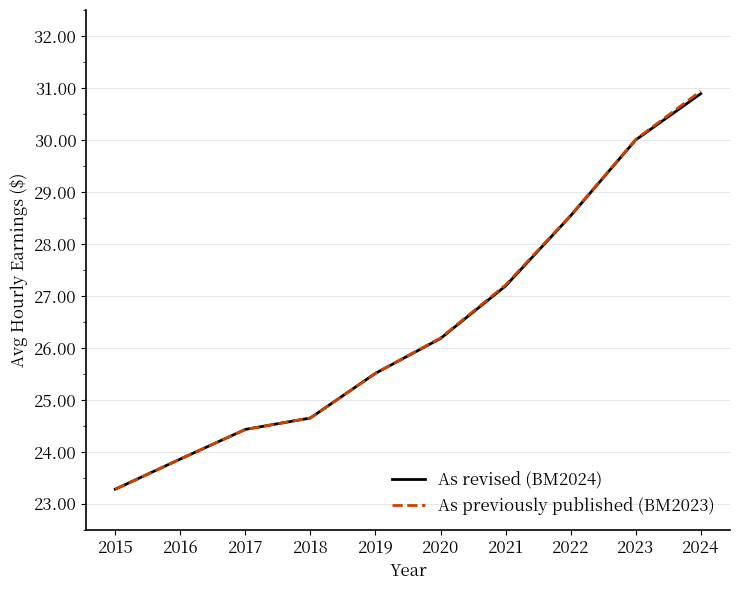

Is this an area chart (filled region under the line)?

No